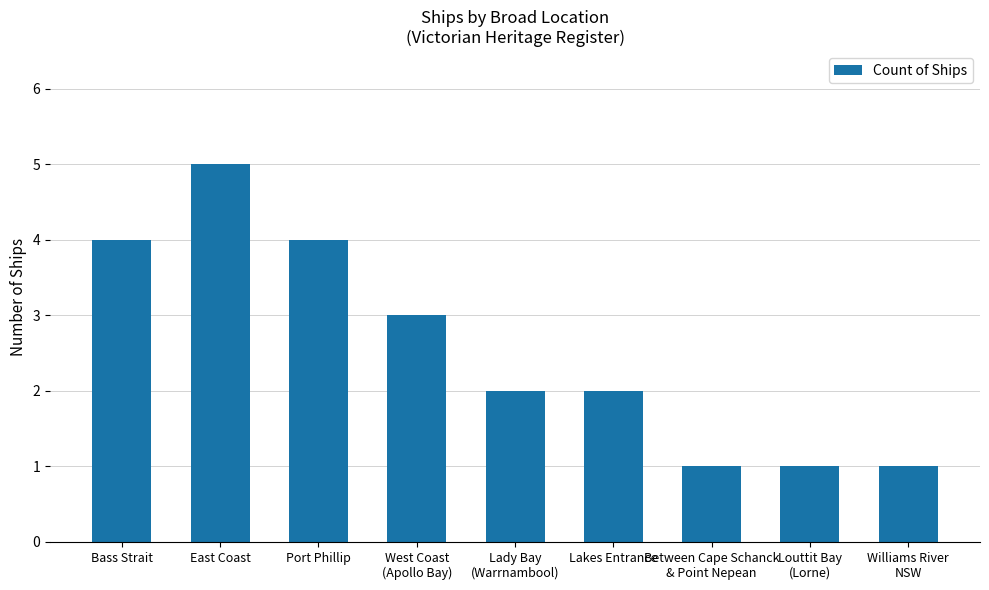

How many series are shown in this chart?

1